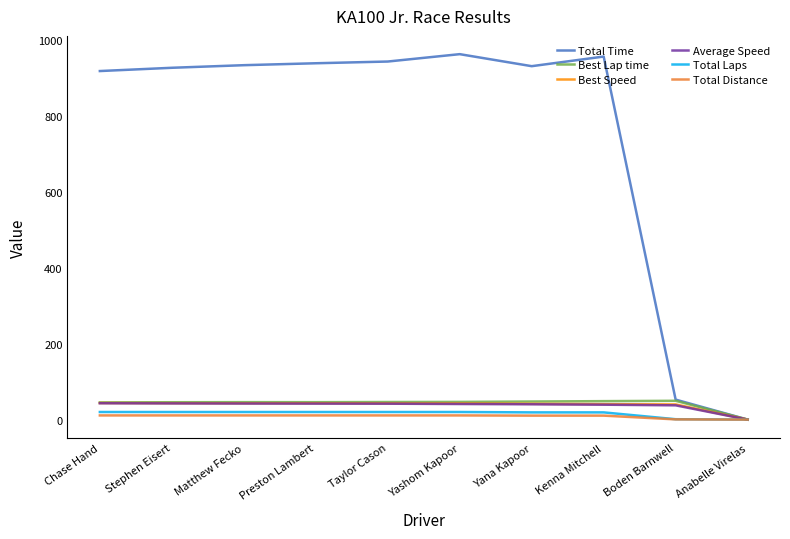

What is the spread (max minus min) of values at Preston Lambert?

928.7